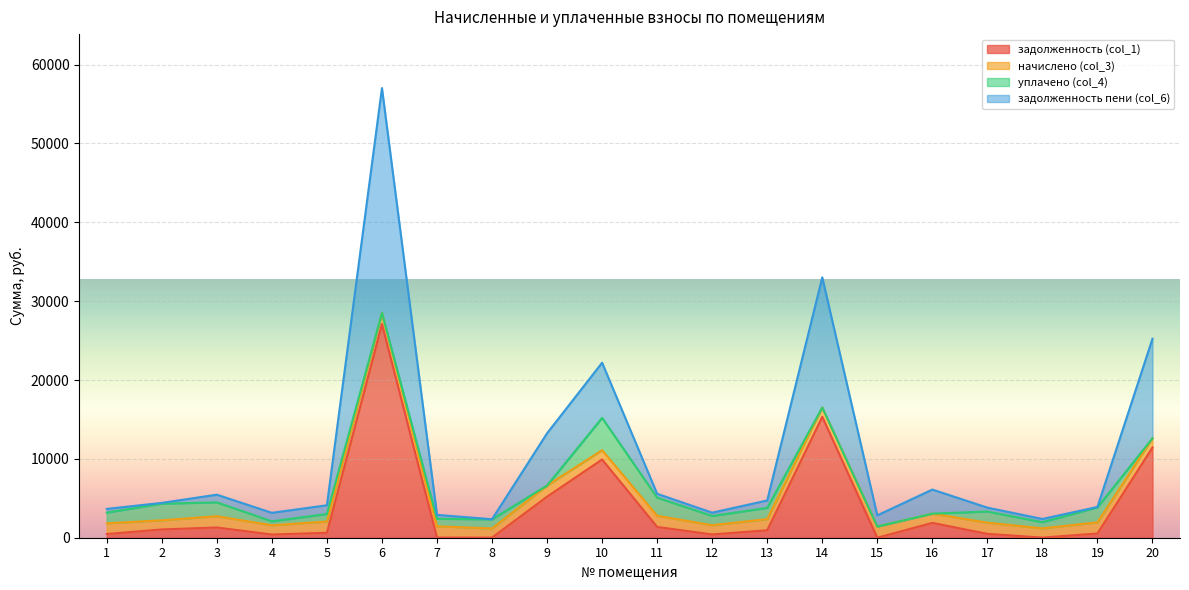

How many categories are shown in the chart?

20